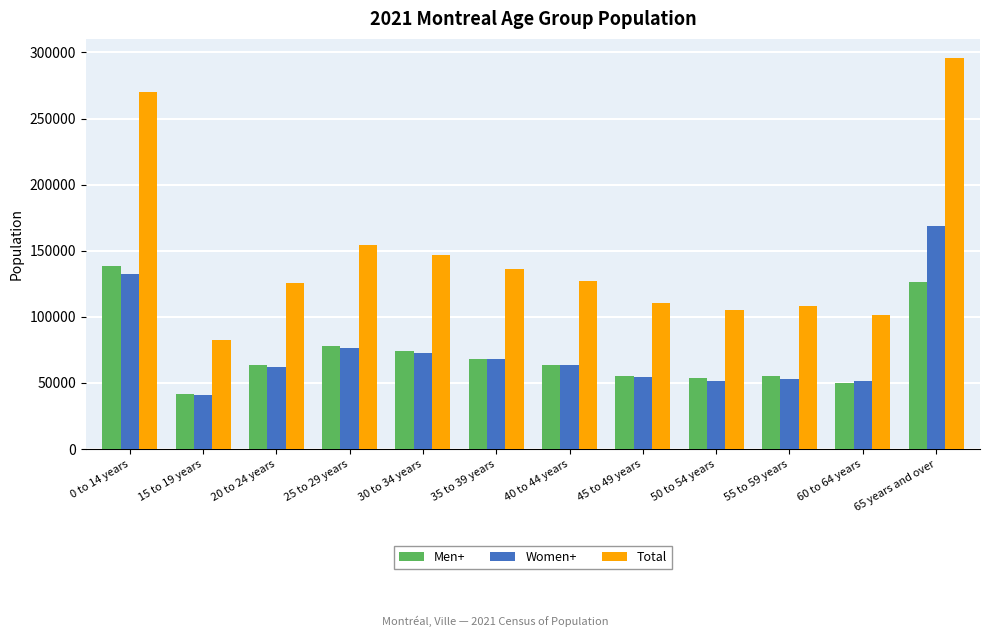

Which category has the lowest value in the Women+ series?

15 to 19 years